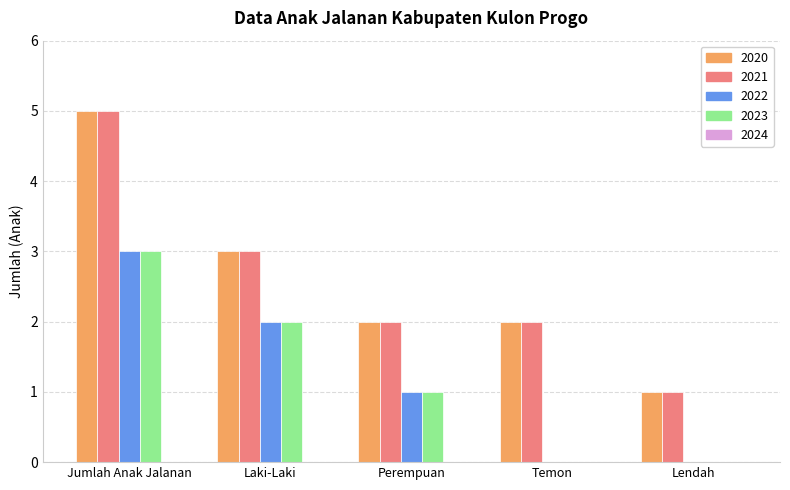

How many groups of bars are there?

5